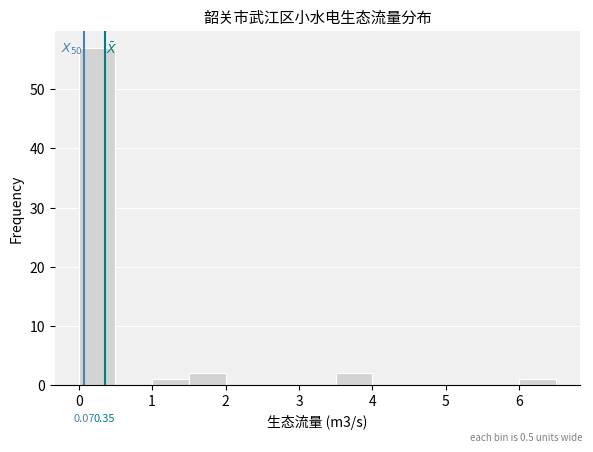

Over which range of the x-axis is the bar tallest?

0.0 to 0.5